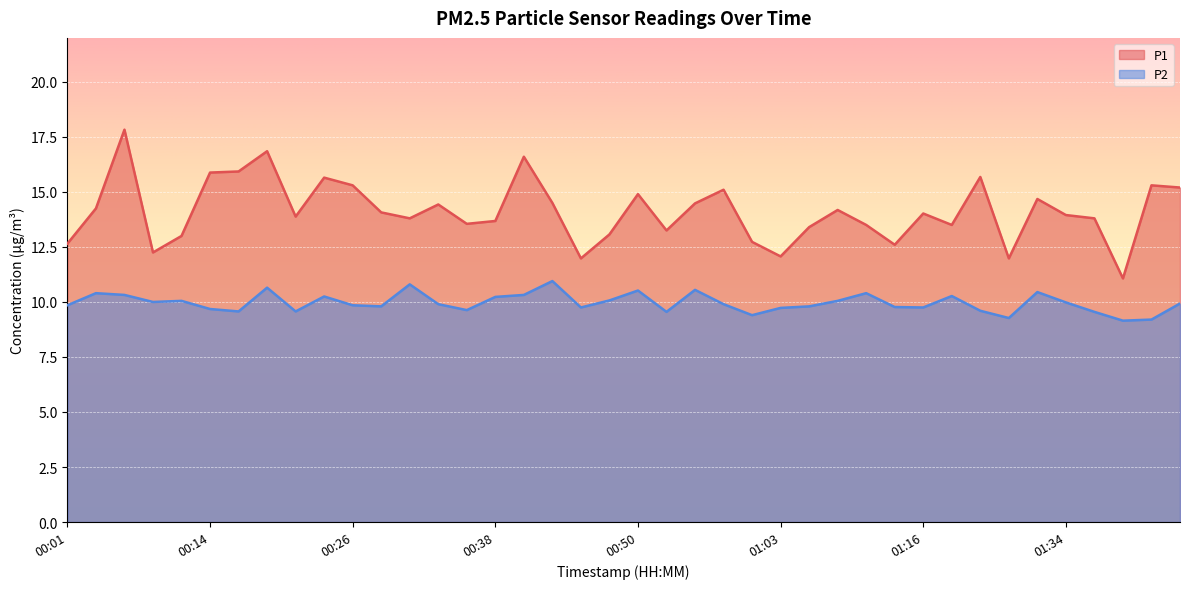

What is the minimum value for P1?

11.1